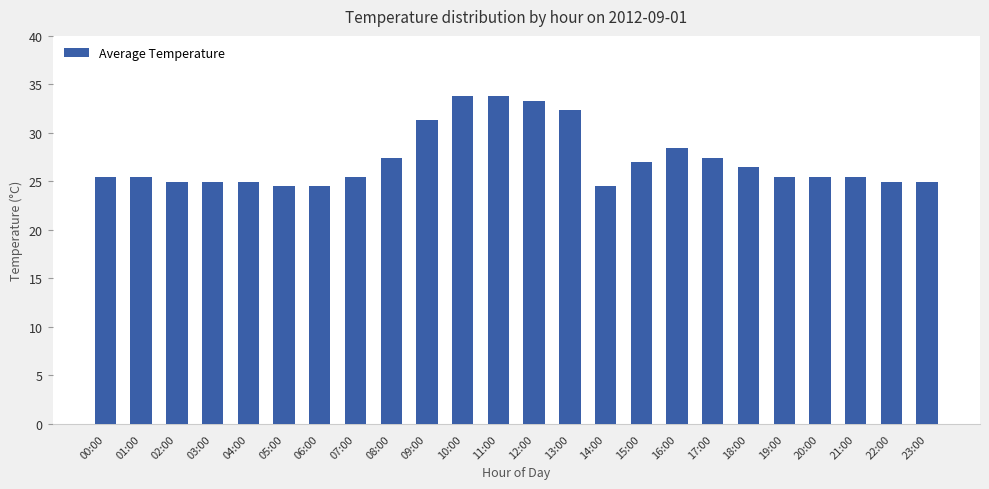

What is the label of the 22nd bar from the right?

02:00